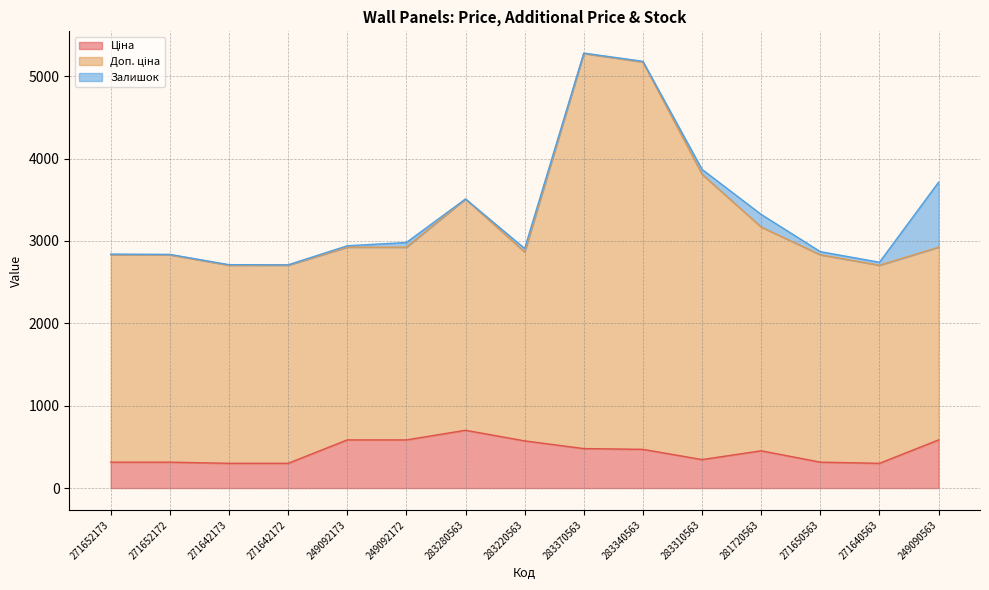

What is the average value of the Ціна series?

441.7